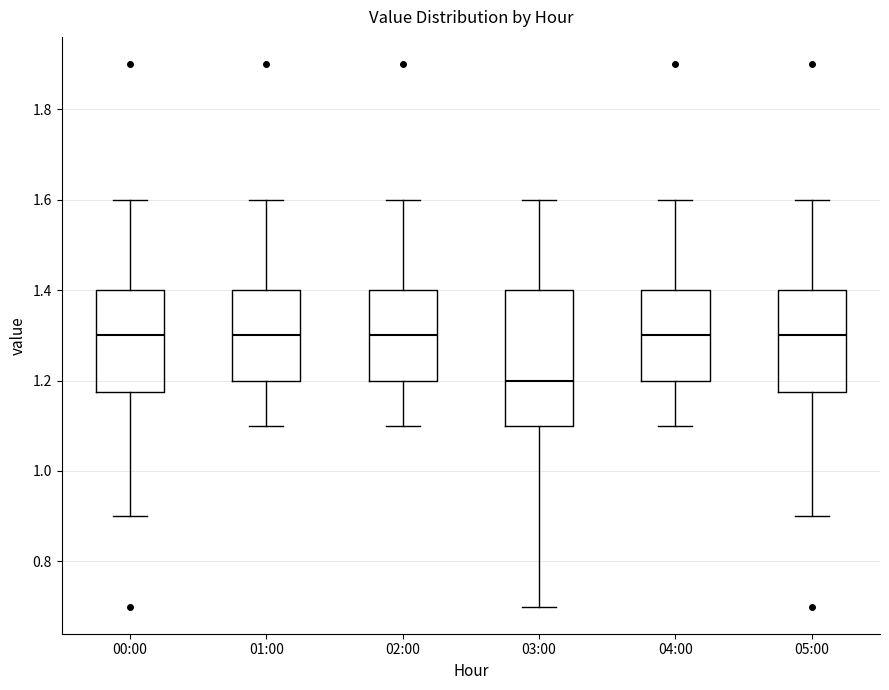

Reading left to right, read every box against the y-axis: the position of its median line, the range the box covers, and the ends of its whiskers. The values are not printed on the chart, so give them approximately, as read against the axis.

00:00: median 1.30, box 1.18 to 1.40, whiskers 0.90 to 1.60
01:00: median 1.30, box 1.20 to 1.40, whiskers 1.10 to 1.60
02:00: median 1.30, box 1.20 to 1.40, whiskers 1.10 to 1.60
03:00: median 1.20, box 1.10 to 1.40, whiskers 0.70 to 1.60
04:00: median 1.30, box 1.20 to 1.40, whiskers 1.10 to 1.60
05:00: median 1.30, box 1.18 to 1.40, whiskers 0.90 to 1.60